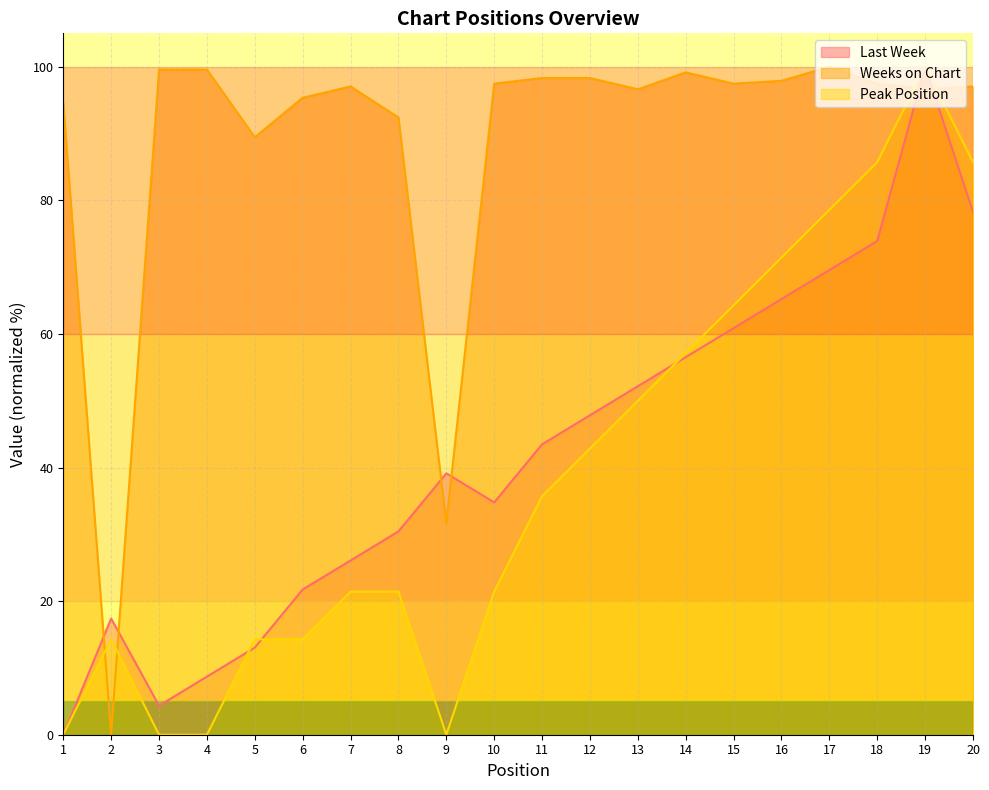

Does the chart display data point markers on the line(s)?

No